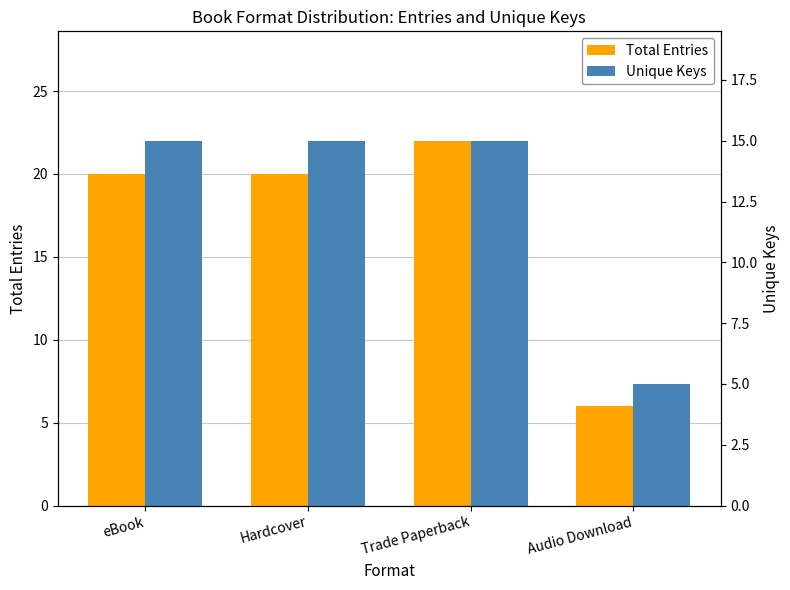

What value does the Unique Keys series have at Audio Download?

5